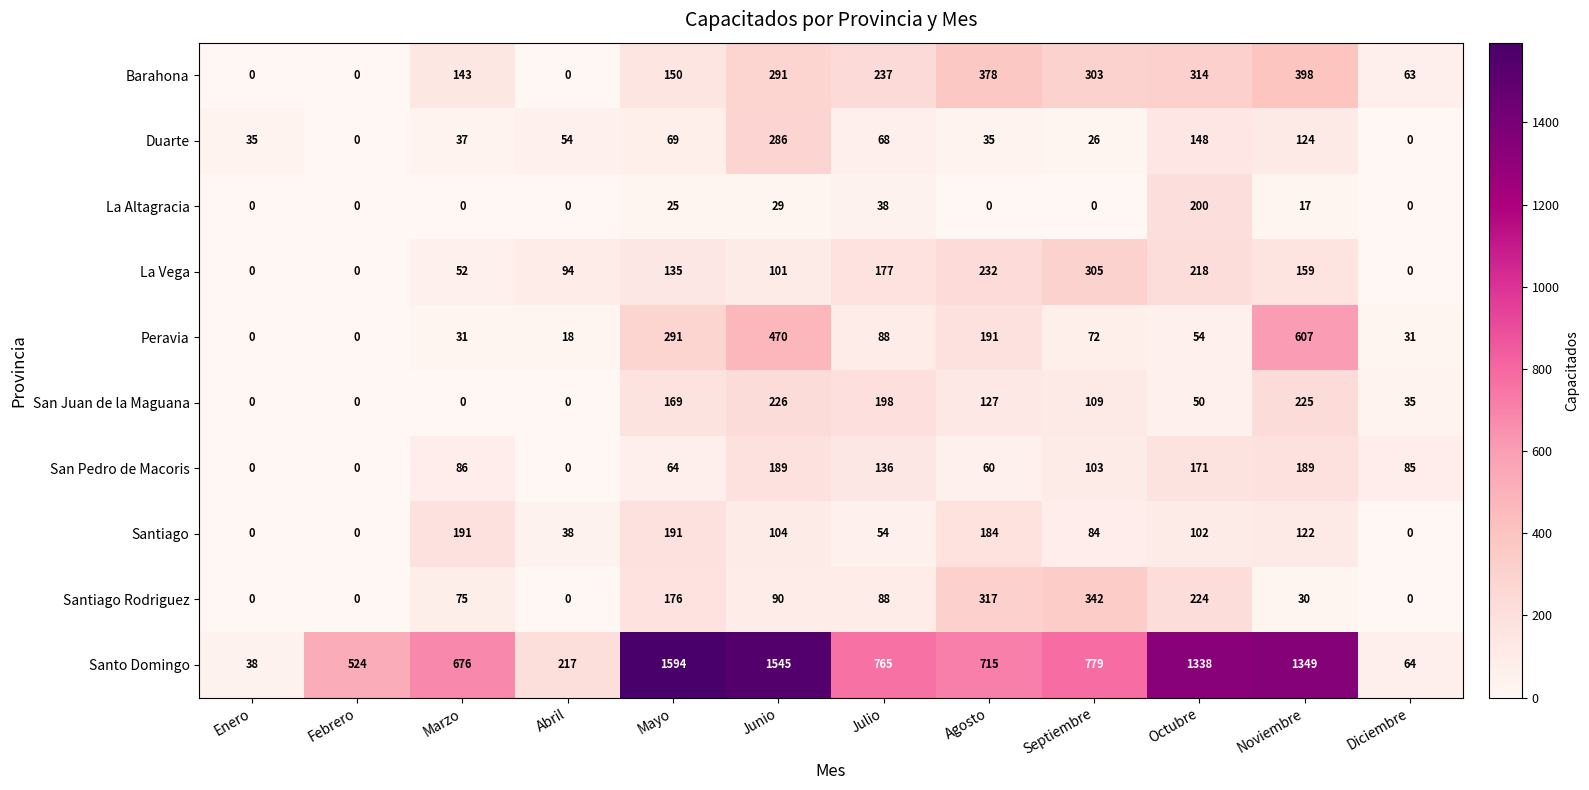

What value does the San Juan de la Maguana series have at Julio?

198